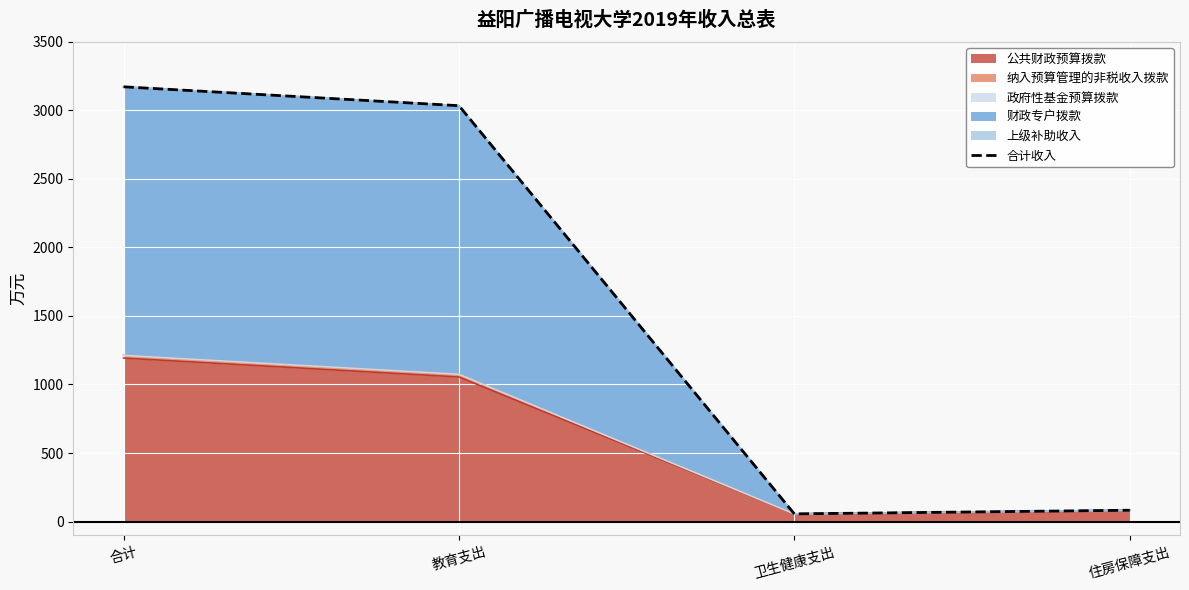

What value does the data have at 住房保障支出?

82.3